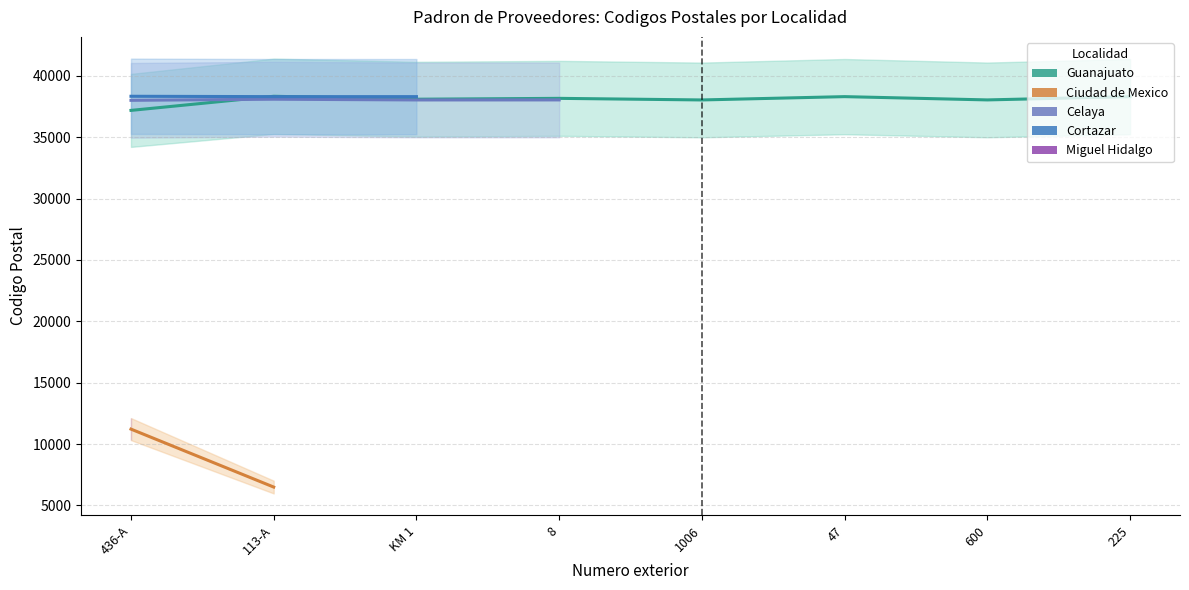

How many data points in Guanajuato are less than 38160?

4